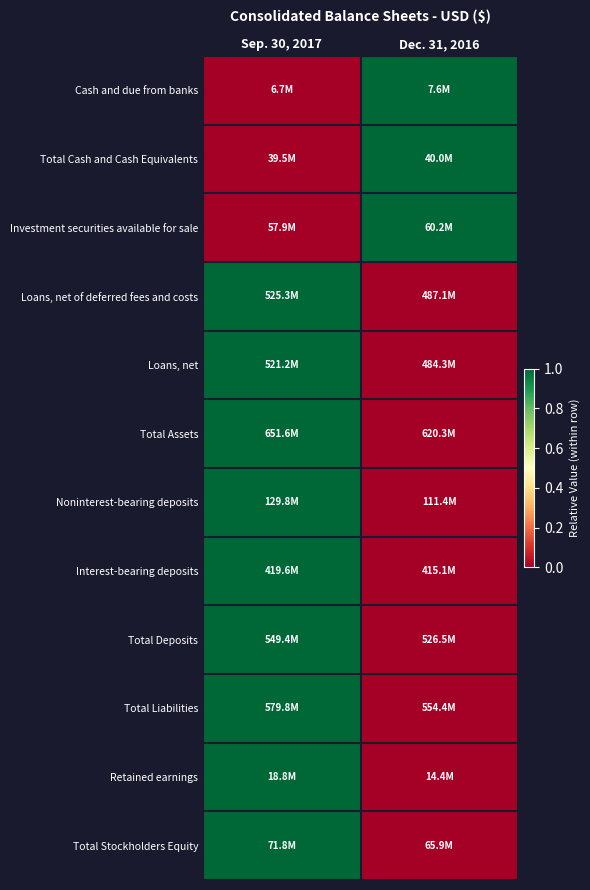

Reading right to left, list all the values displayed in this chart.

Cash and due from banks: Dec. 31, 2016=1	Sep. 30, 2017=0
Total Cash and Cash Equivalents: Dec. 31, 2016=1	Sep. 30, 2017=0
Investment securities available for sale: Dec. 31, 2016=1	Sep. 30, 2017=0
Loans, net of deferred fees and costs: Dec. 31, 2016=0	Sep. 30, 2017=1
Loans, net: Dec. 31, 2016=0	Sep. 30, 2017=1
Total Assets: Dec. 31, 2016=0	Sep. 30, 2017=1
Noninterest-bearing deposits: Dec. 31, 2016=0	Sep. 30, 2017=1
Interest-bearing deposits: Dec. 31, 2016=0	Sep. 30, 2017=1
Total Deposits: Dec. 31, 2016=0	Sep. 30, 2017=1
Total Liabilities: Dec. 31, 2016=0	Sep. 30, 2017=1
Retained earnings: Dec. 31, 2016=0	Sep. 30, 2017=1
Total Stockholders Equity: Dec. 31, 2016=0	Sep. 30, 2017=1